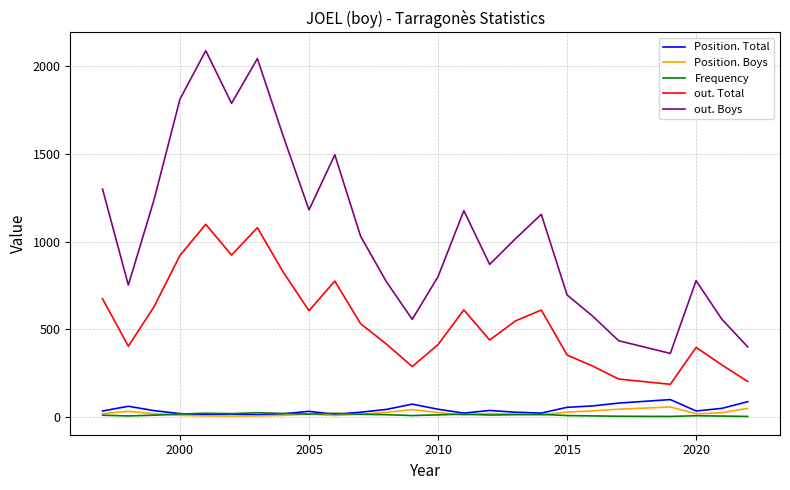

Which series has the largest total across all categories?

out. Boys